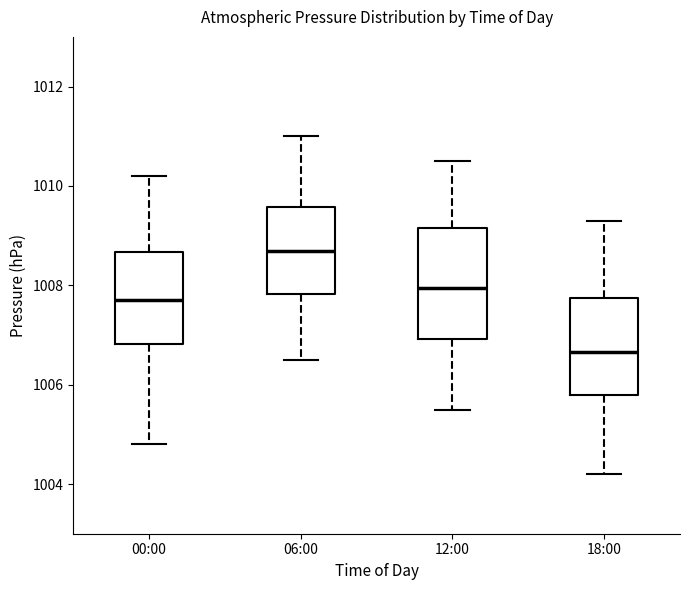

Reading left to right, read every box against the y-axis: the position of its median line, the range the box covers, and the ends of its whiskers. The values are not printed on the chart, so give them approximately, as read against the axis.

00:00: median 1007.8, box 1006.8 to 1008.6, whiskers 1004.8 to 1010.2
06:00: median 1008.8, box 1007.8 to 1009.6, whiskers 1006.6 to 1011.0
12:00: median 1008.0, box 1007.0 to 1009.2, whiskers 1005.6 to 1010.6
18:00: median 1006.6, box 1005.8 to 1007.8, whiskers 1004.2 to 1009.4